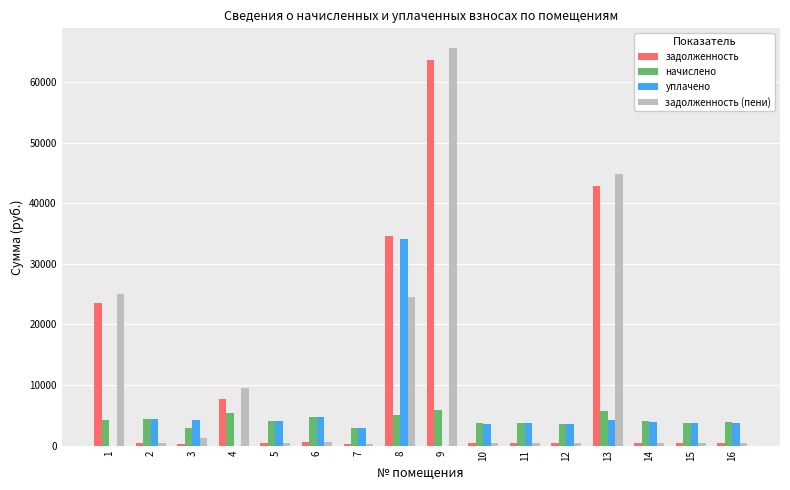

What is the sum of all задолженность values?

176804.1